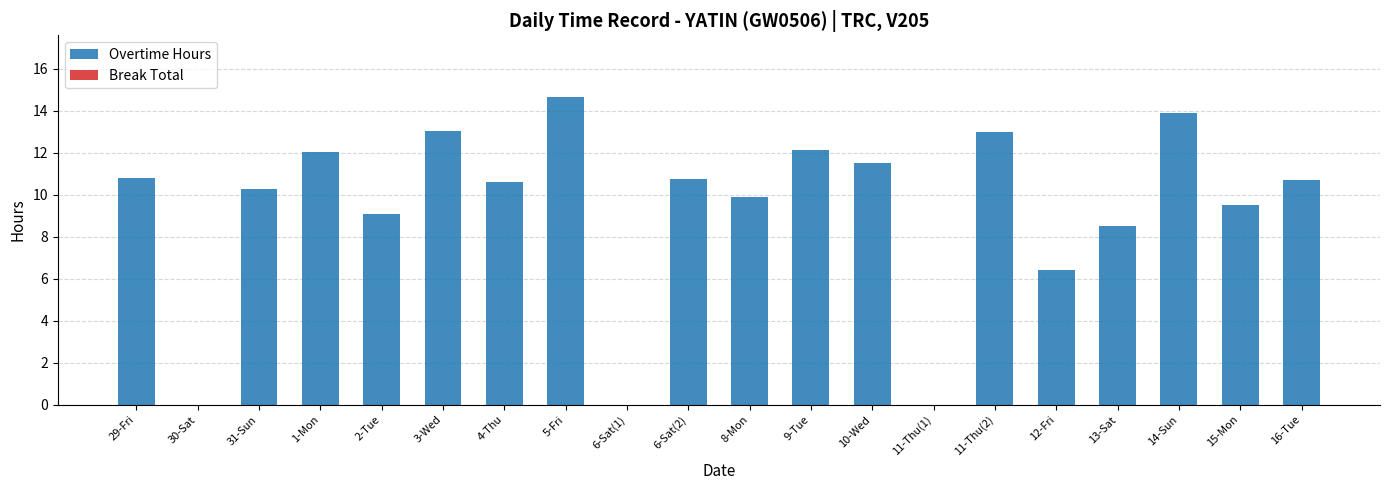

Are the bars horizontal?

No